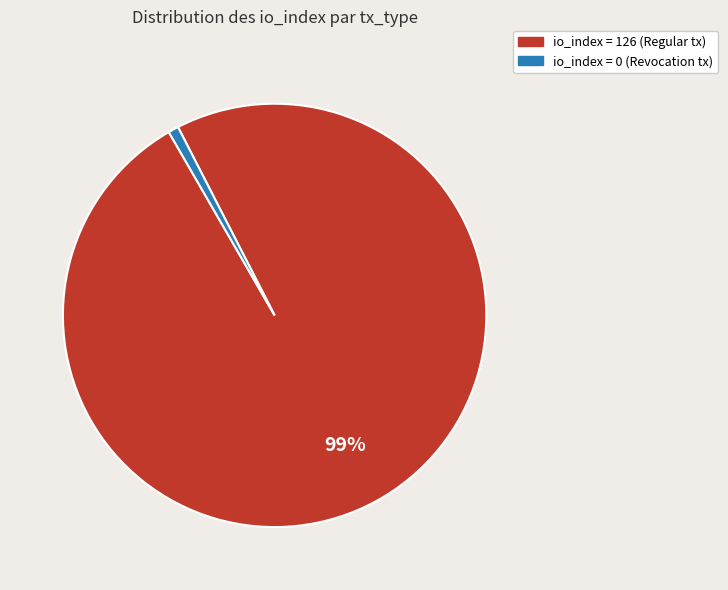

Does any single category account for the majority?

Yes